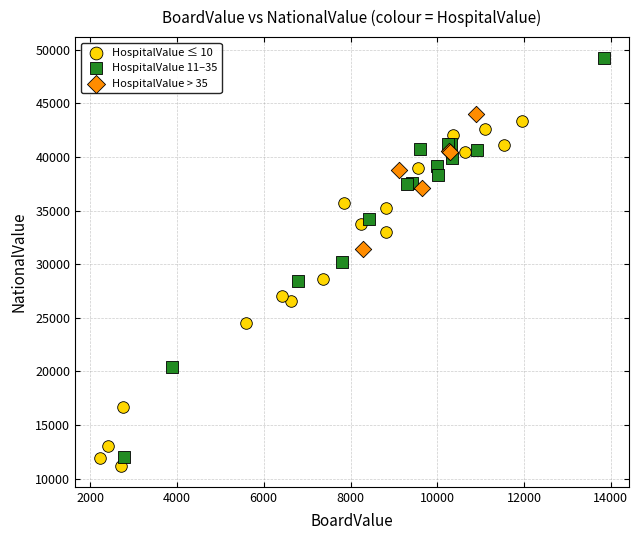

Which series contains the lowest Y value?

HospitalValue ≤ 10